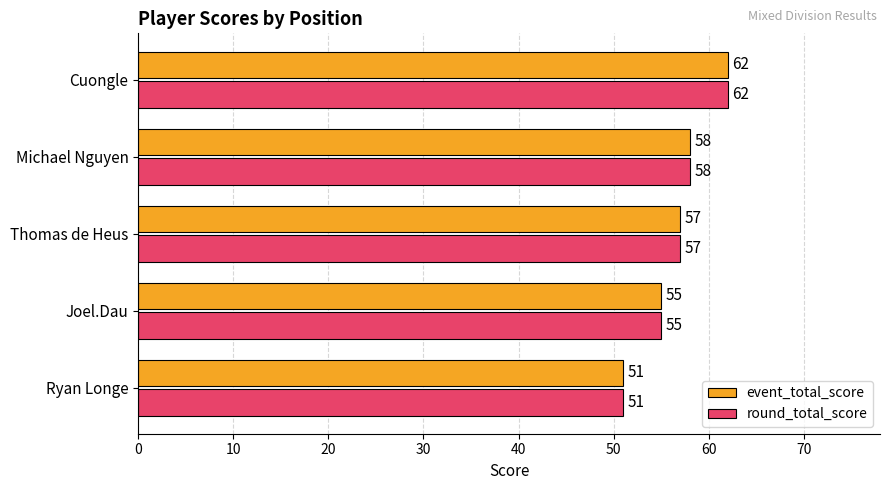

What is the approximate value of round_total_score at Ryan Longe, to the nearest 5?

50